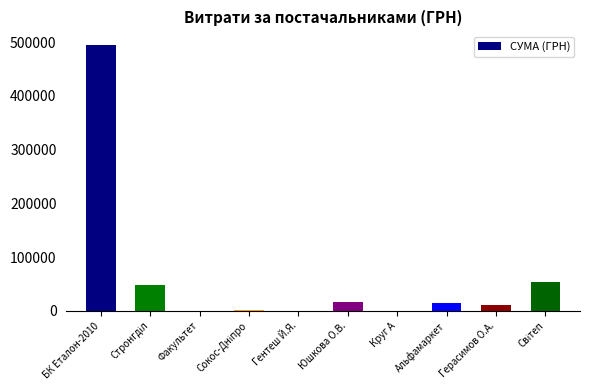

What value does the data have at Герасимов О.А.?

11368.0